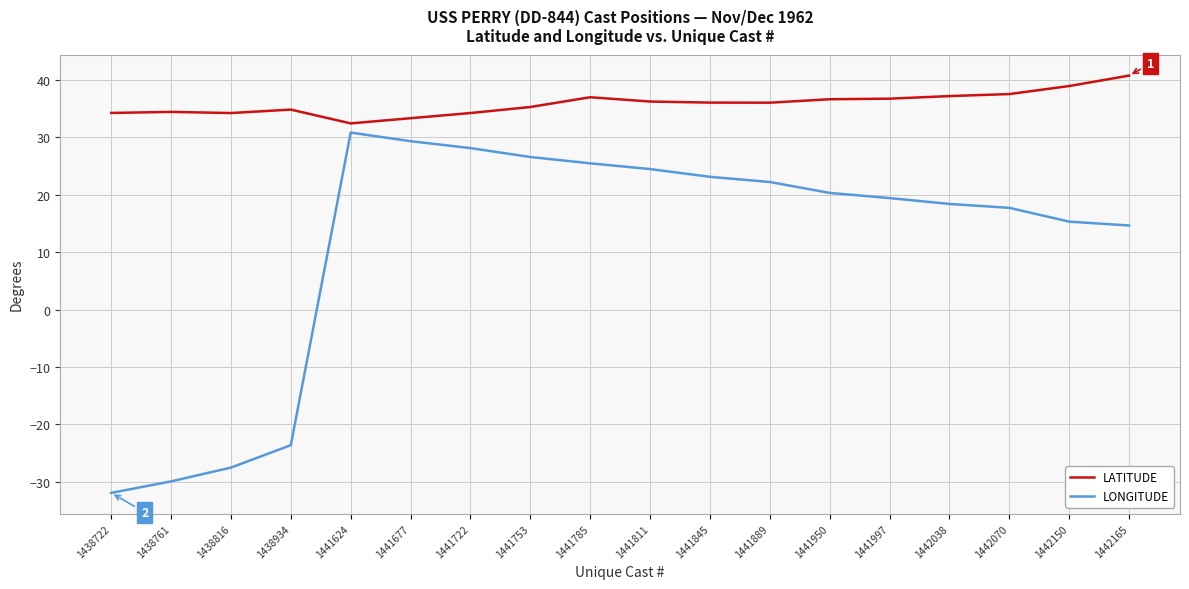

The value of LONGITUDE at 1441811 is 40.4. True or false?

False